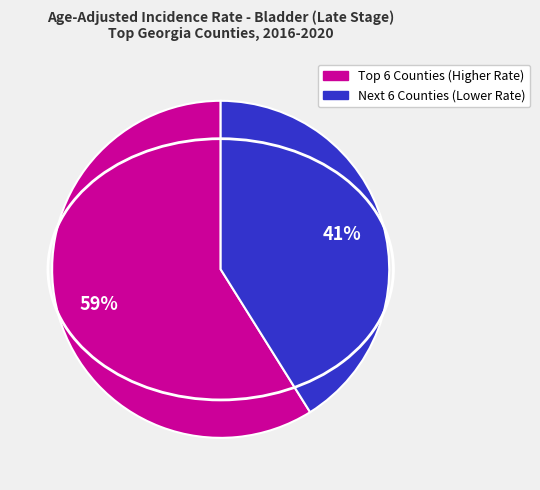

Does any single category account for the majority?

Yes